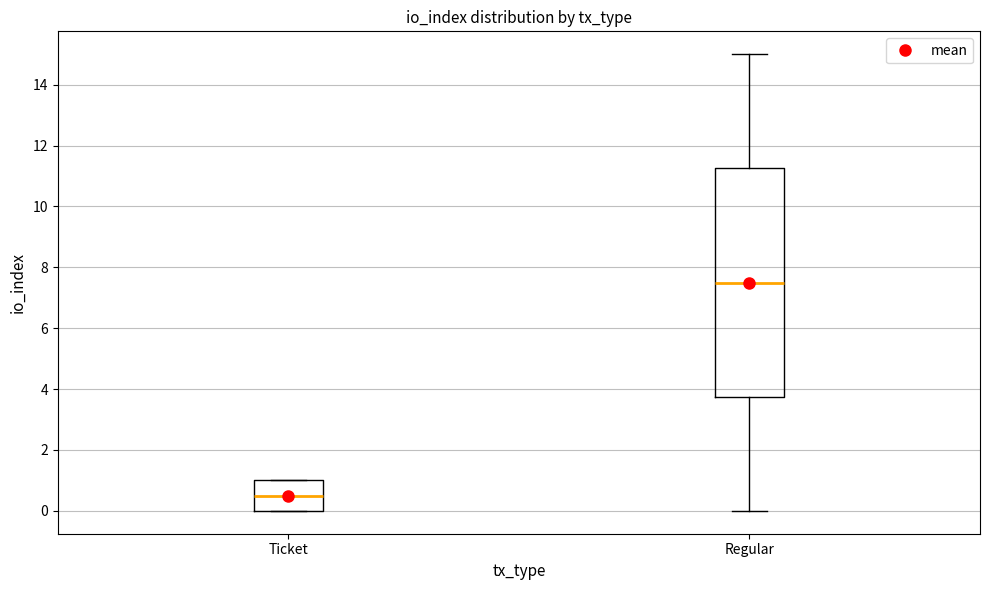

Where is the lower edge of the box for Ticket on the y-axis? The values are not printed on the chart, so give them approximately, as read against the axis.

0.0